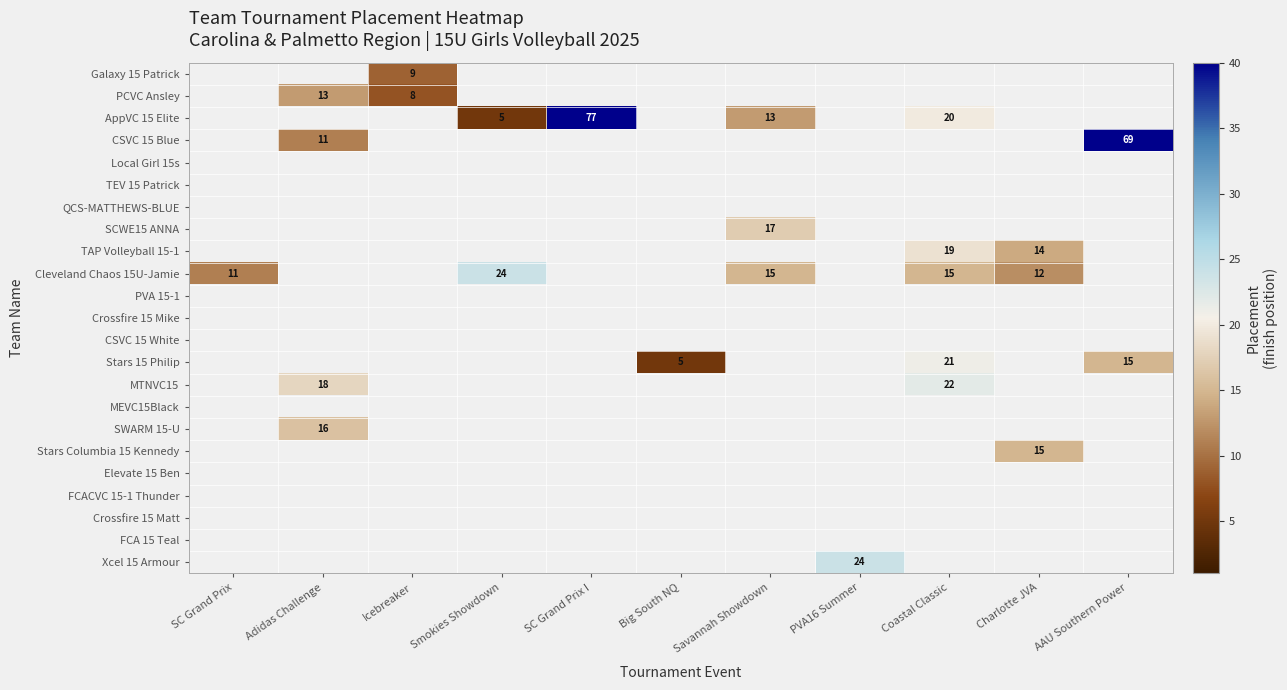

The value of AppVC 15 Elite at Coastal Classic is 30. True or false?

False